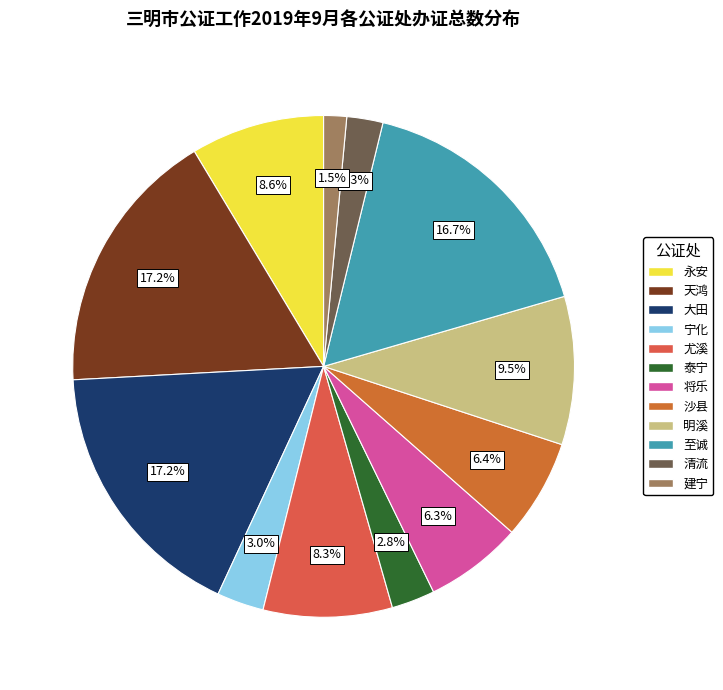

What is the change in value from 永安 to 建宁?

-92